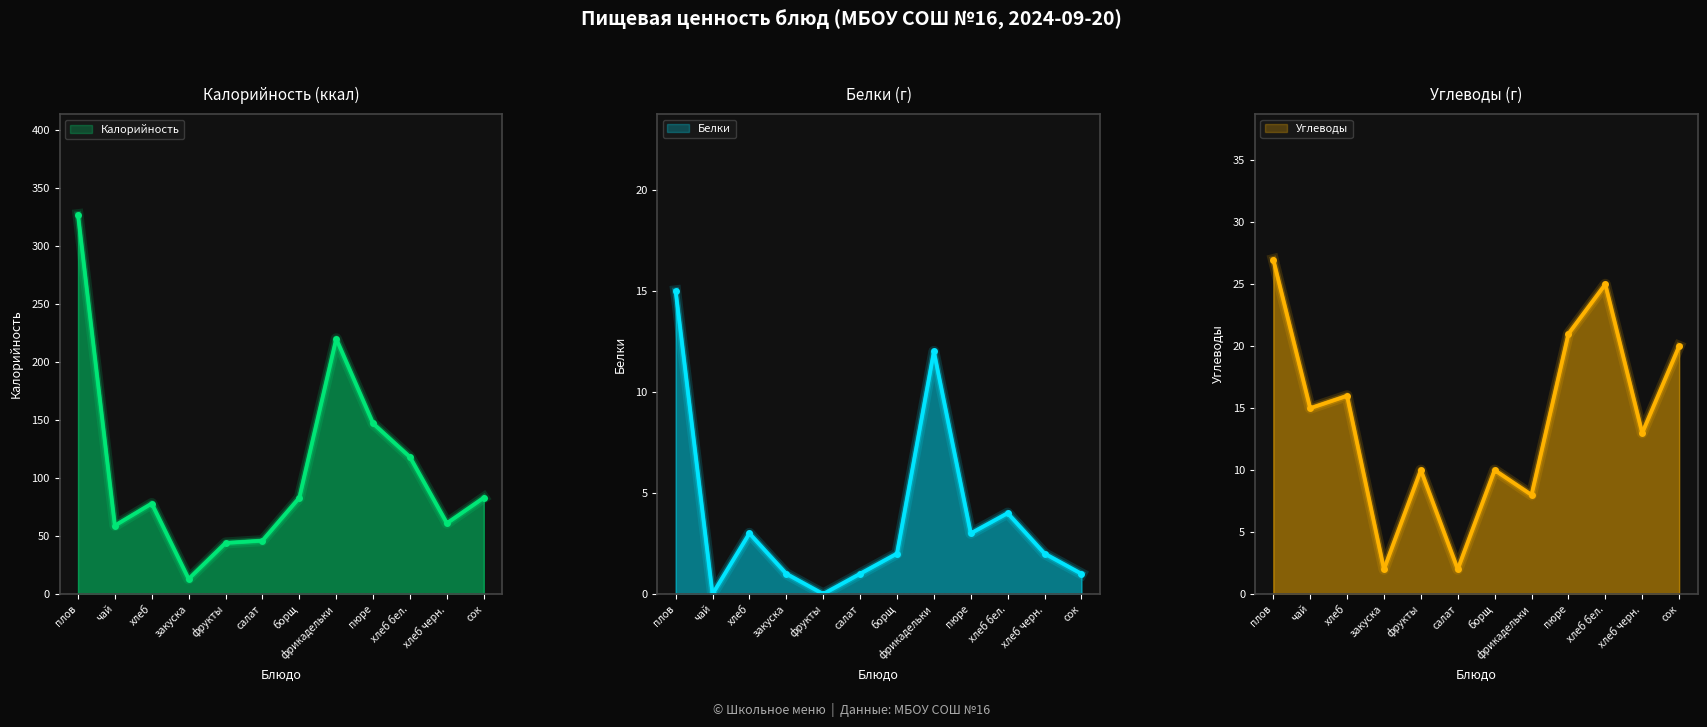

Between хлеб черн. and пюре, which is larger?

пюре